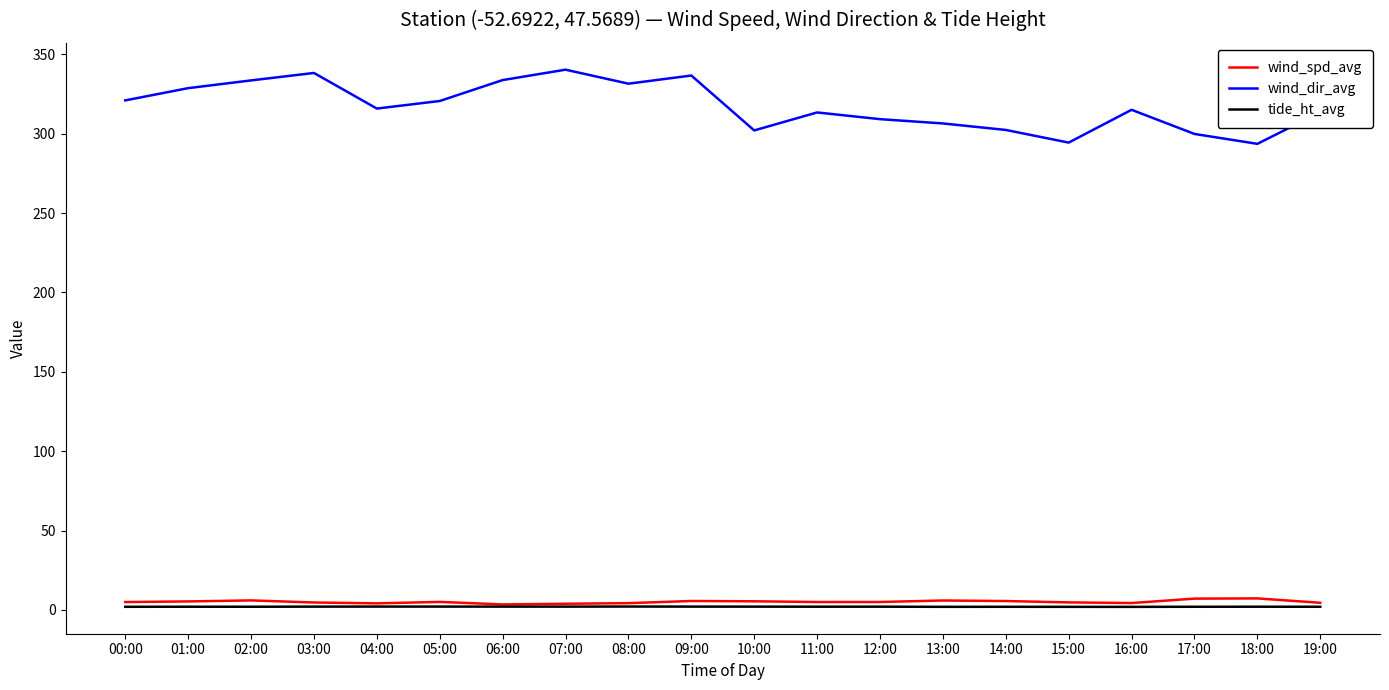

Which series has the largest range (max minus min)?

wind_dir_avg